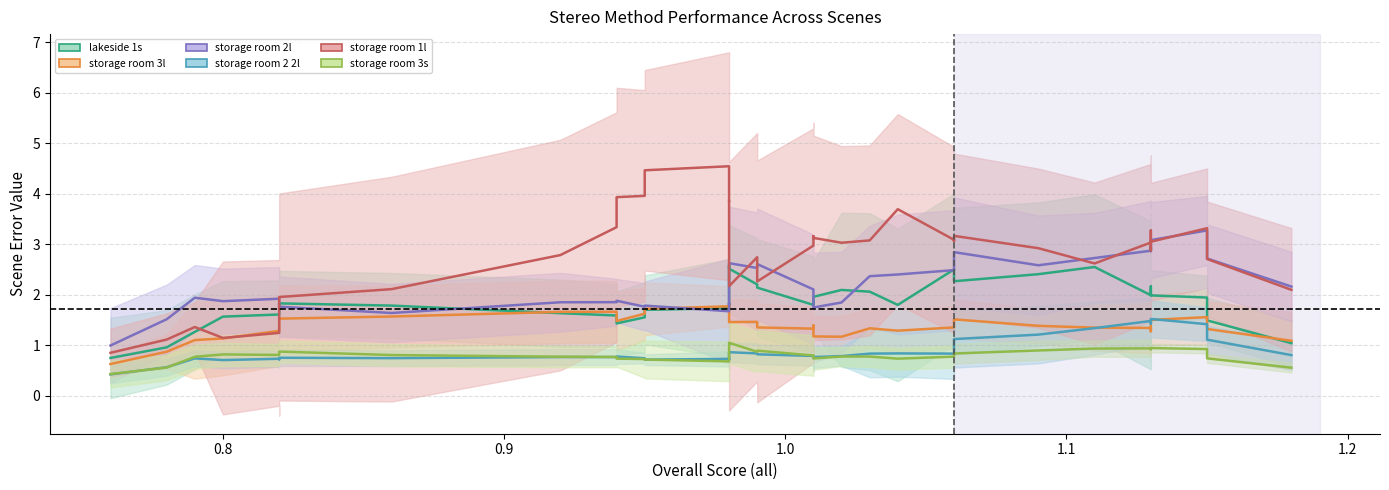

In storage room 2 2l, how many points are higher than both neighbors (excluding endpoints)?

10